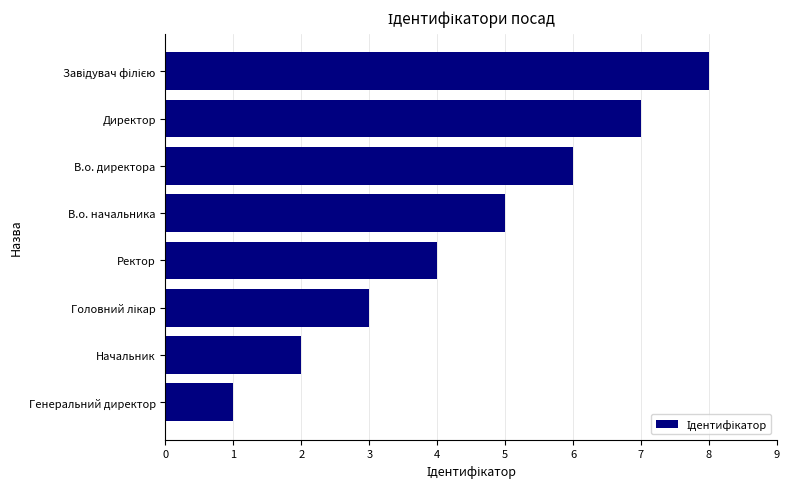

What is the difference between the maximum and minimum values?

7